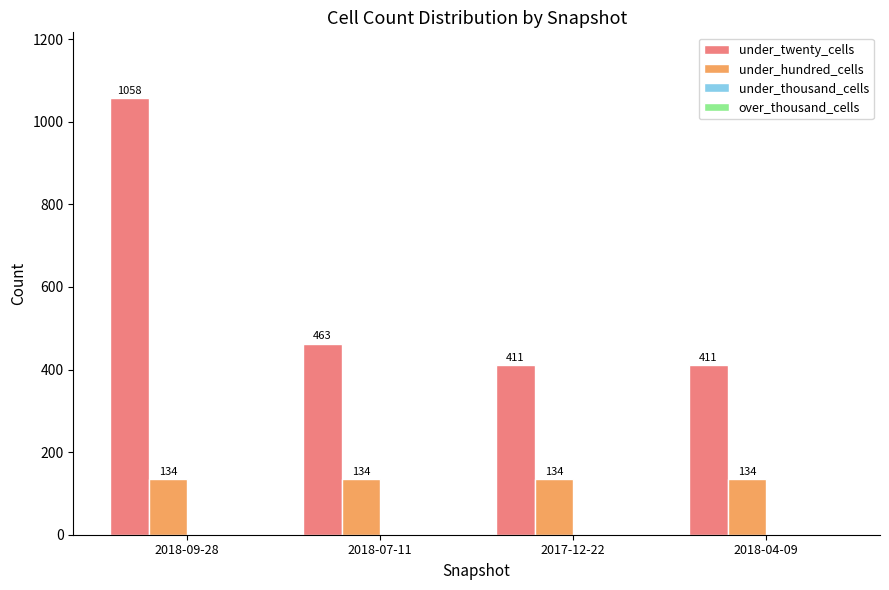

At which category is the sum across all series the highest?

2018-09-28